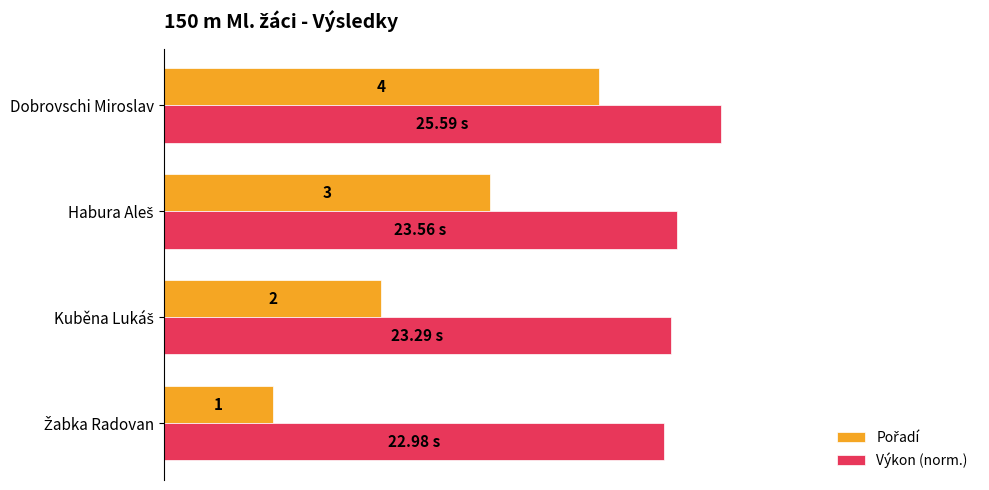

Which series has the largest total across all categories?

Výkon (norm.)